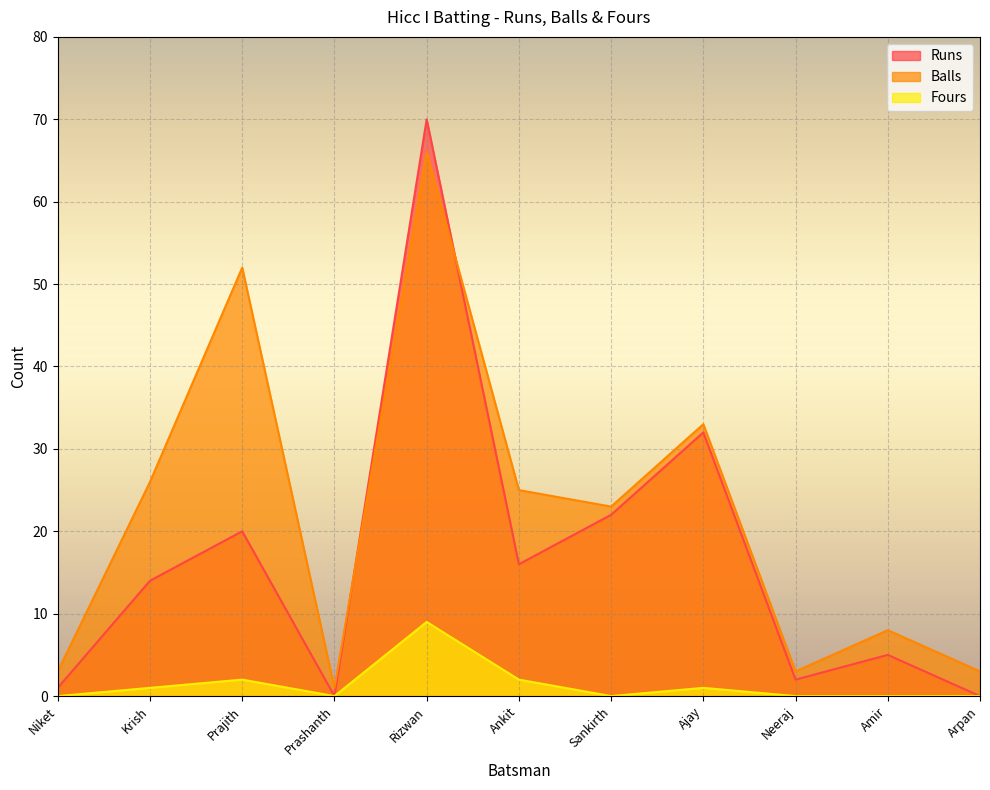

How many lines are shown in the chart?

3